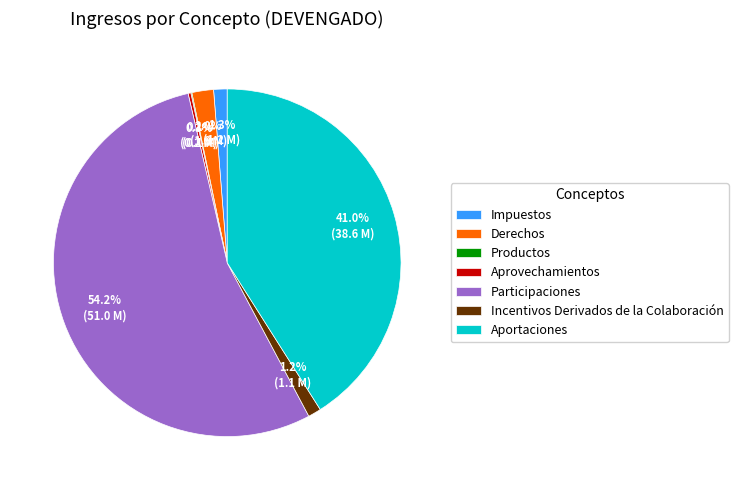

Is there any slice that represents more than half of the pie?

Yes